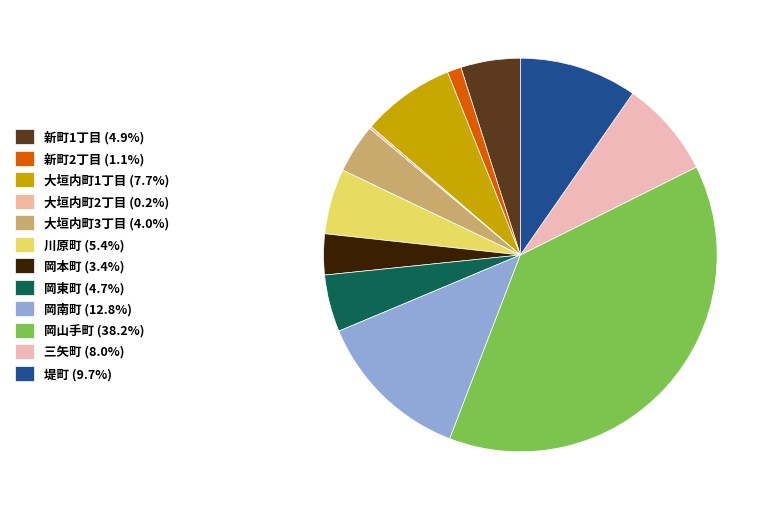

To the nearest percent, what percentage of the pie is 大垣内町3丁目?

4%